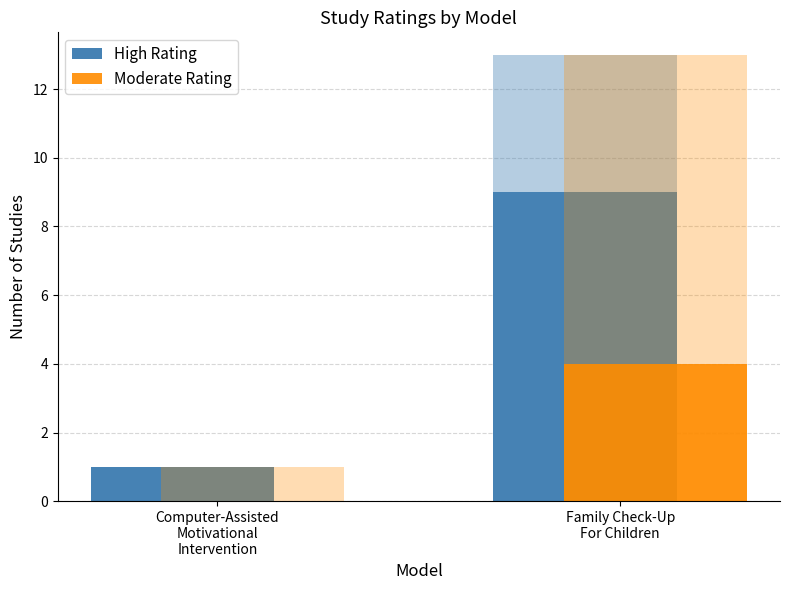

Which series has the largest total across all categories?

High Rating